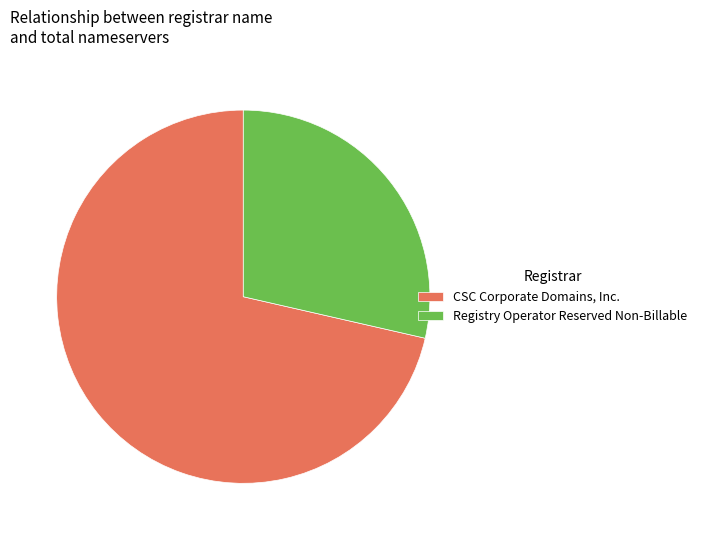

Approximately how many times larger is the value at CSC Corporate Domains, Inc. compared to Registry Operator Reserved Non-Billable?

2.5